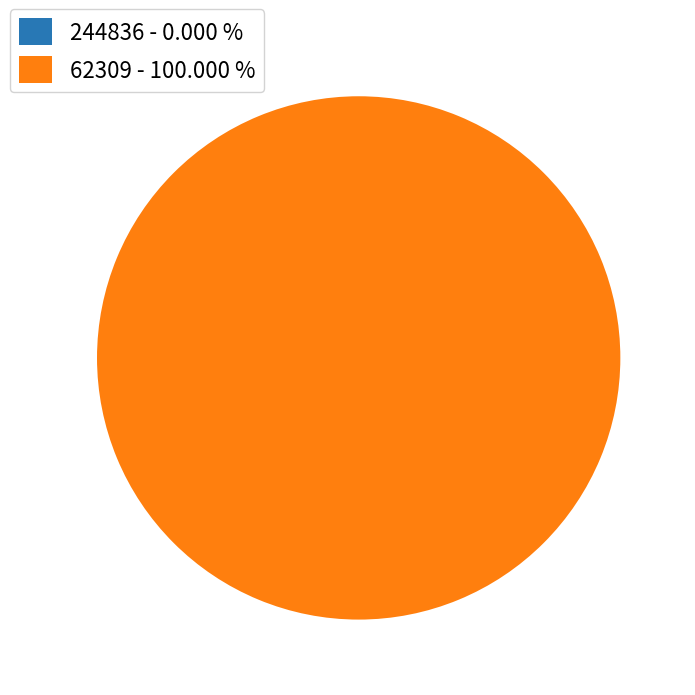

Combined, what portion of the pie is 244836 and 62309?

100.0%